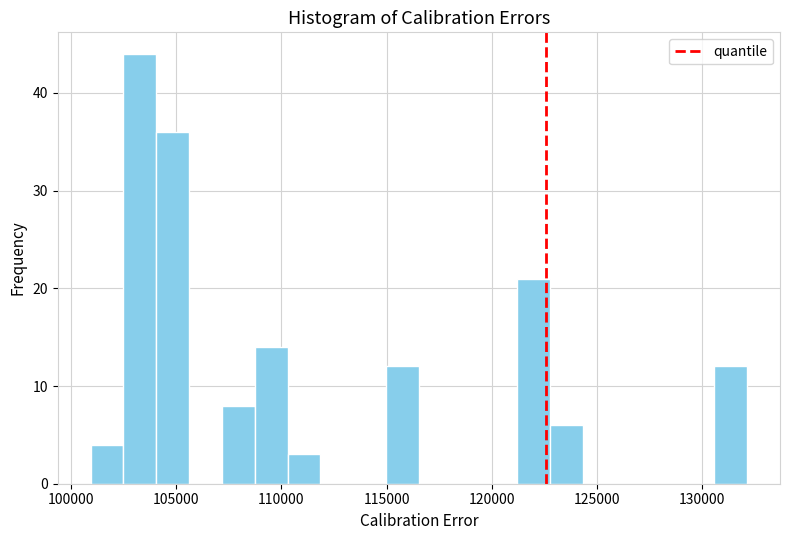

Around what value on the x-axis is the tallest bar? Give the approximate position of its centre, as read against the axis.

103500